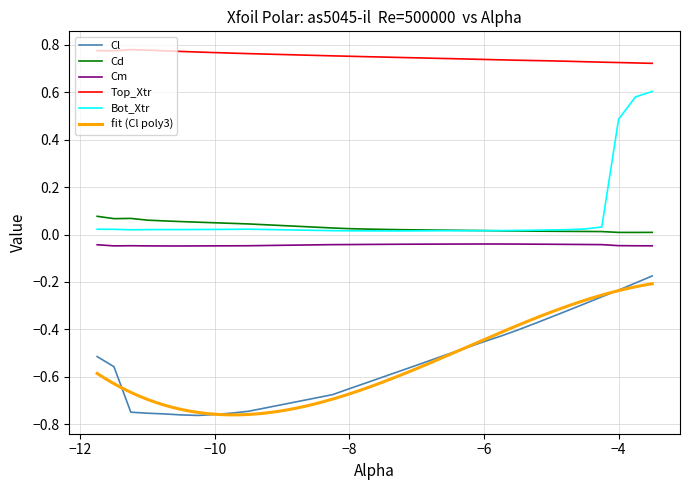

True or false: Cd and Cl intersect in this chart.

False